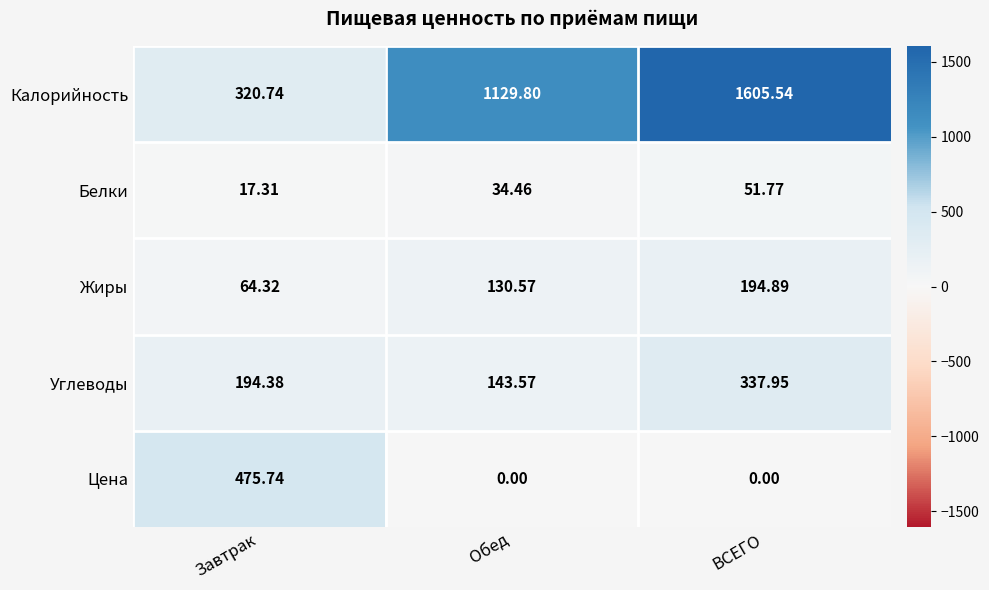

Between Обед and ВСЕГО, which series saw the biggest shift?

Калорийность